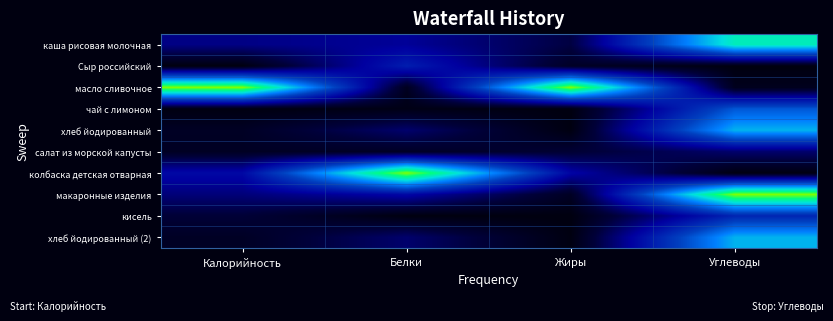

At how many categories does at least one series exceed 0?

4